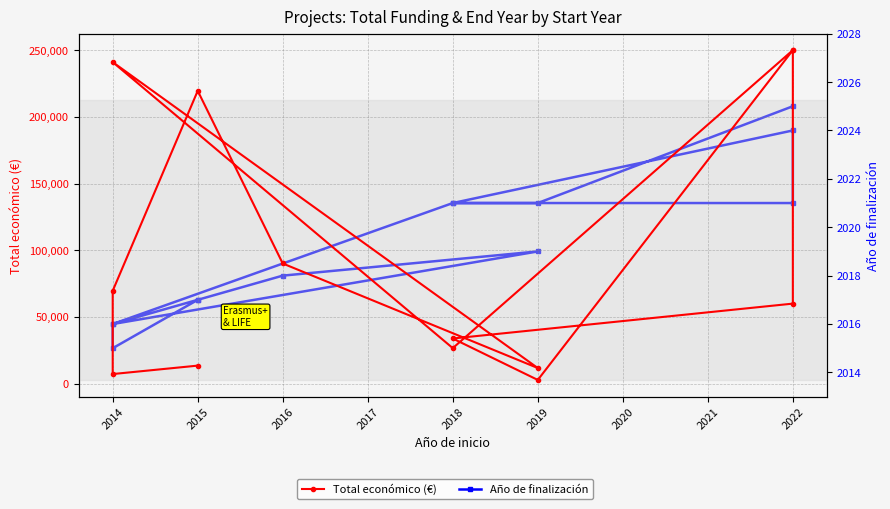

The value of Año de finalización at 2016 is 2018. True or false?

True